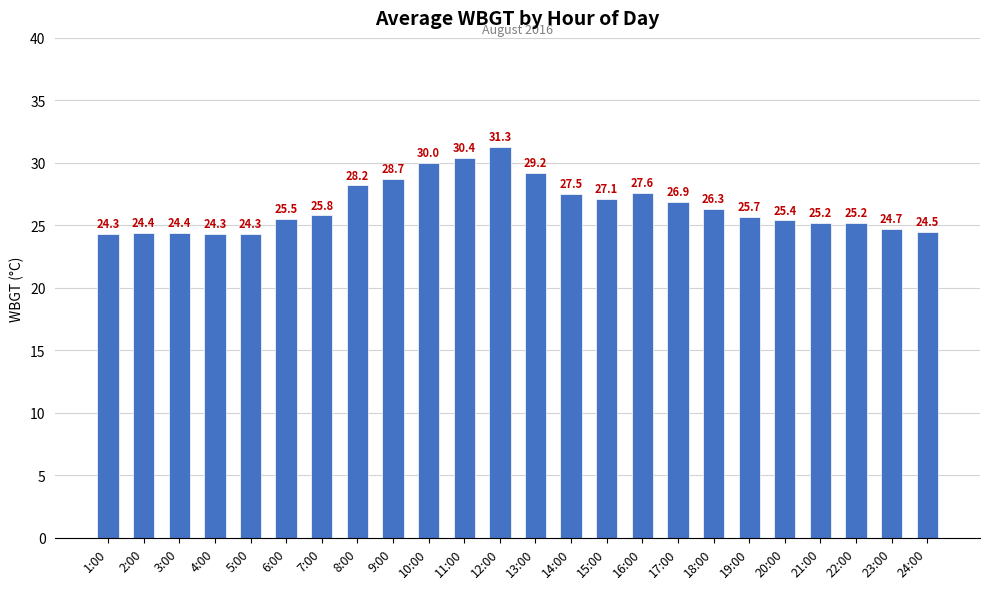

The value at 10:00 is 17.4. True or false?

False